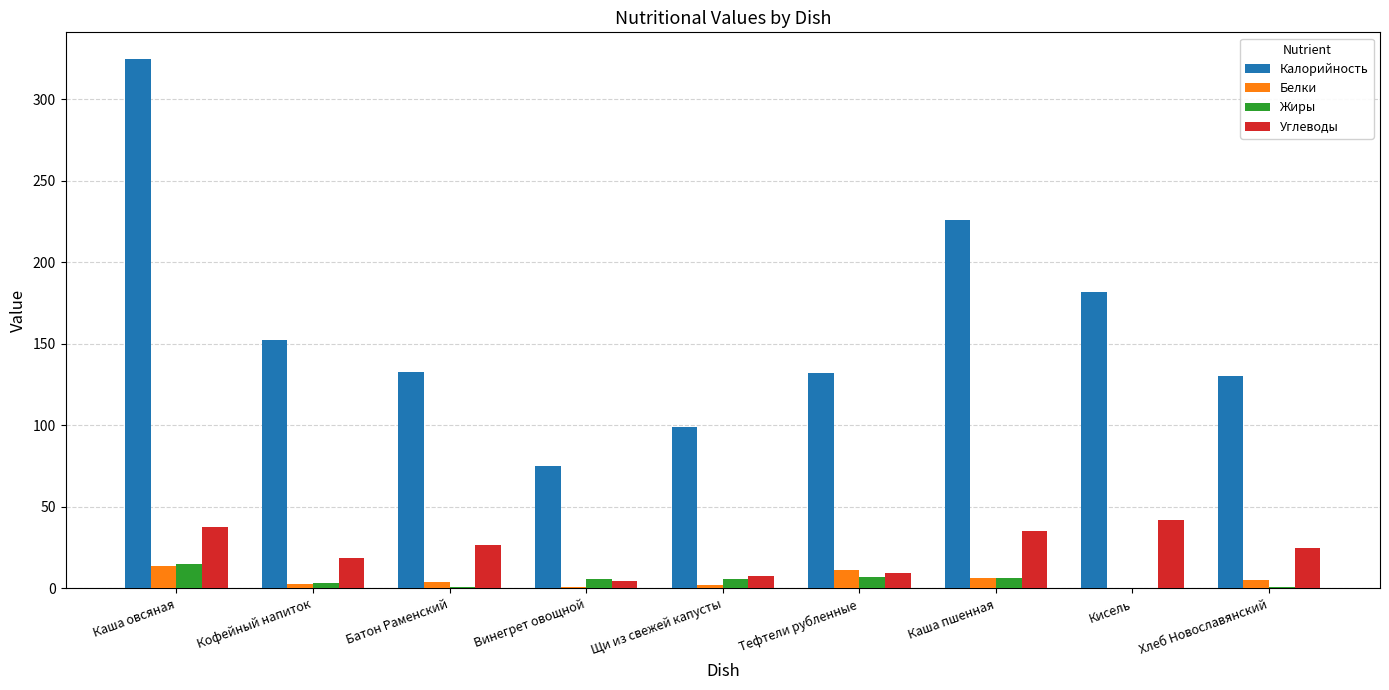

At which label is Калорийность closest to 199?

Кисель